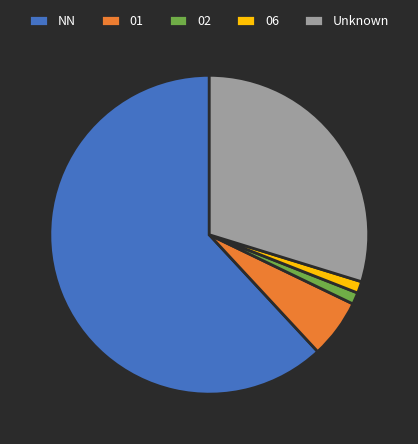

Is Unknown the majority of the pie?

No